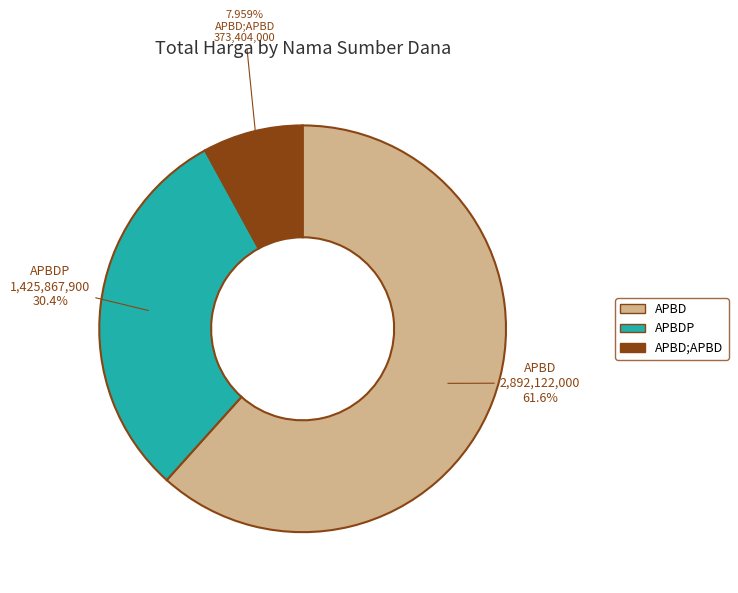

Does any single category account for the majority?

Yes